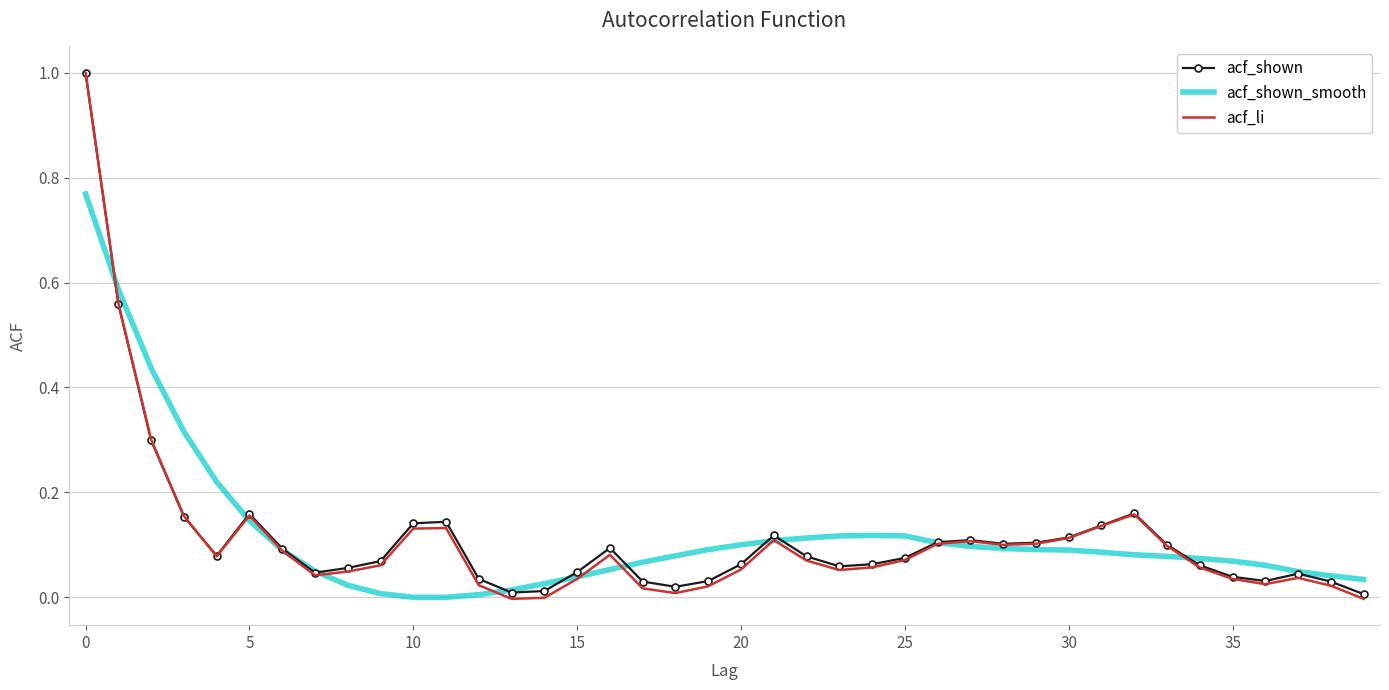

Which series has the widest spread of values?

acf_li